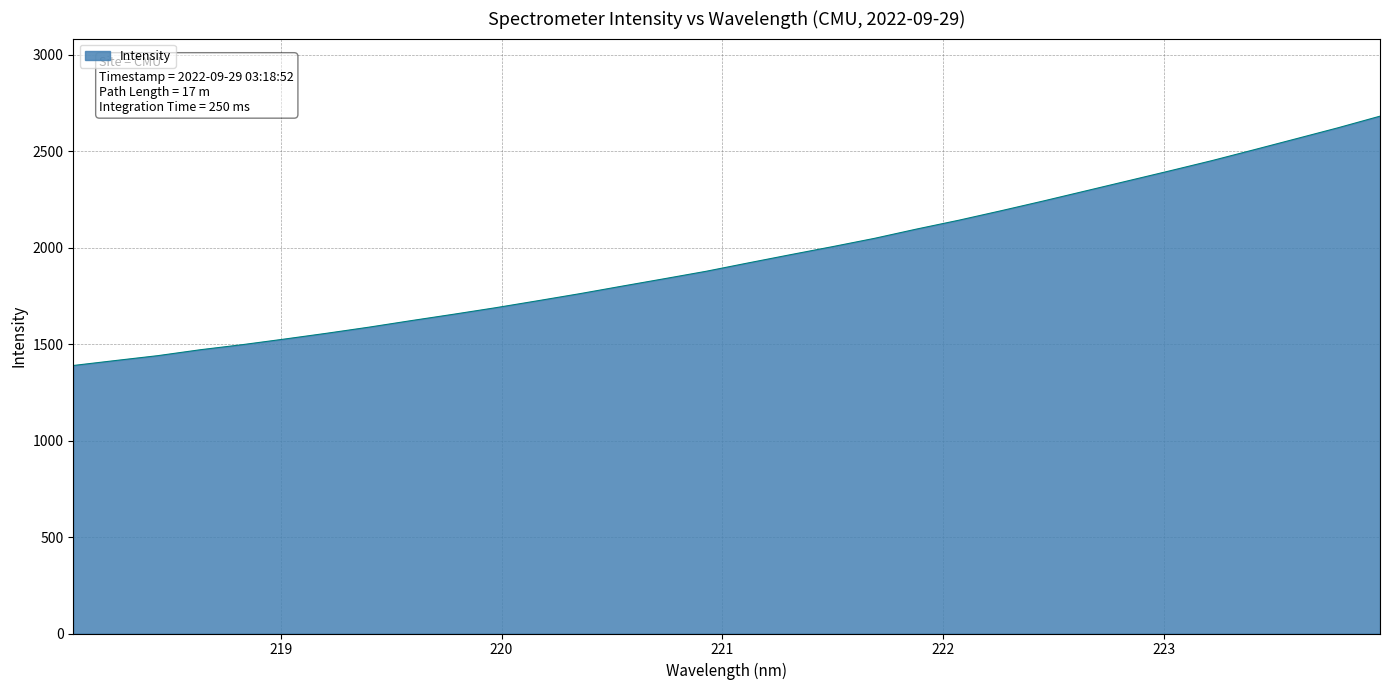

What is the minimum value shown in the chart?

1389.3